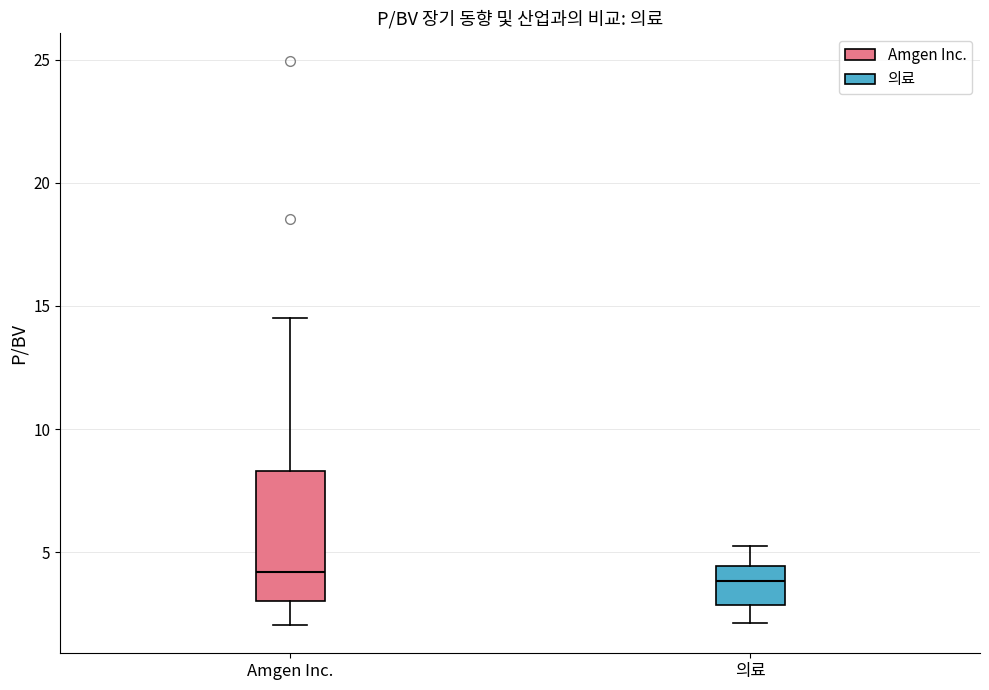

Reading left to right, transcribe this box plot: for each box, give where its median line is, the range the box spans, and where its two whiskers end, as read against the y-axis. The values are not printed on the chart, so give them approximately, as read against the axis.

Amgen Inc.: median 4.0, box 3.0 to 8.5, whiskers 2.0 to 14.5
의료: median 4.0, box 3.0 to 4.5, whiskers 2.0 to 5.5